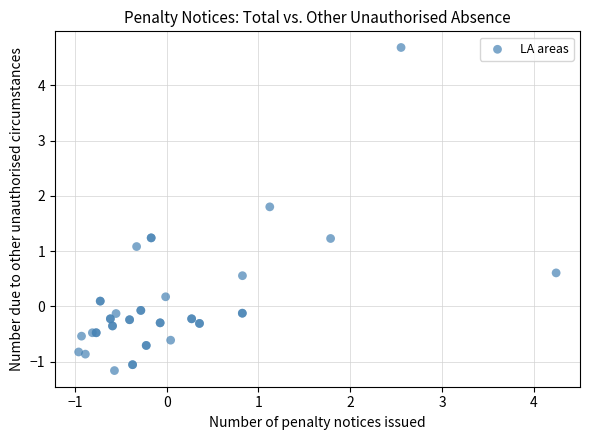

What Y value in the scatter plot is closest to 1?

1.1